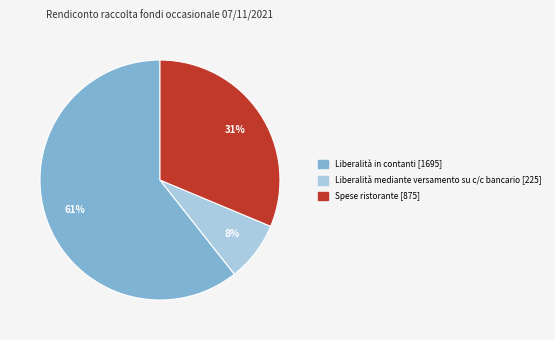

To the nearest percent, what is the average slice percentage?

33%